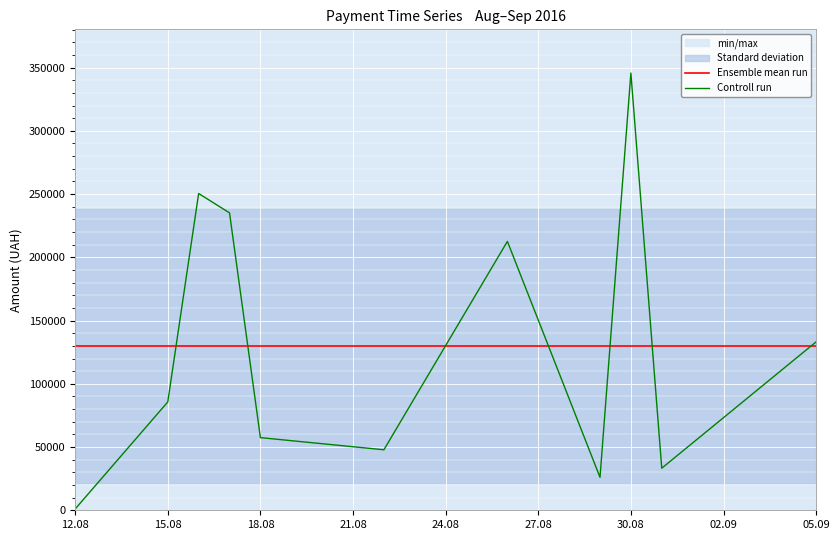

What is the highest value of the Controll run series?

345687.3